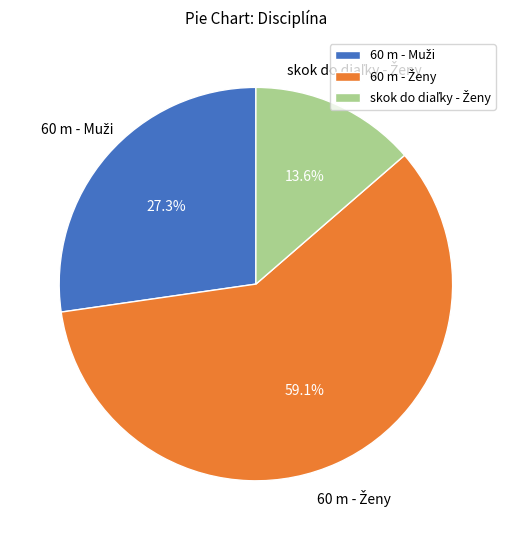

Is there a majority slice in this chart?

Yes